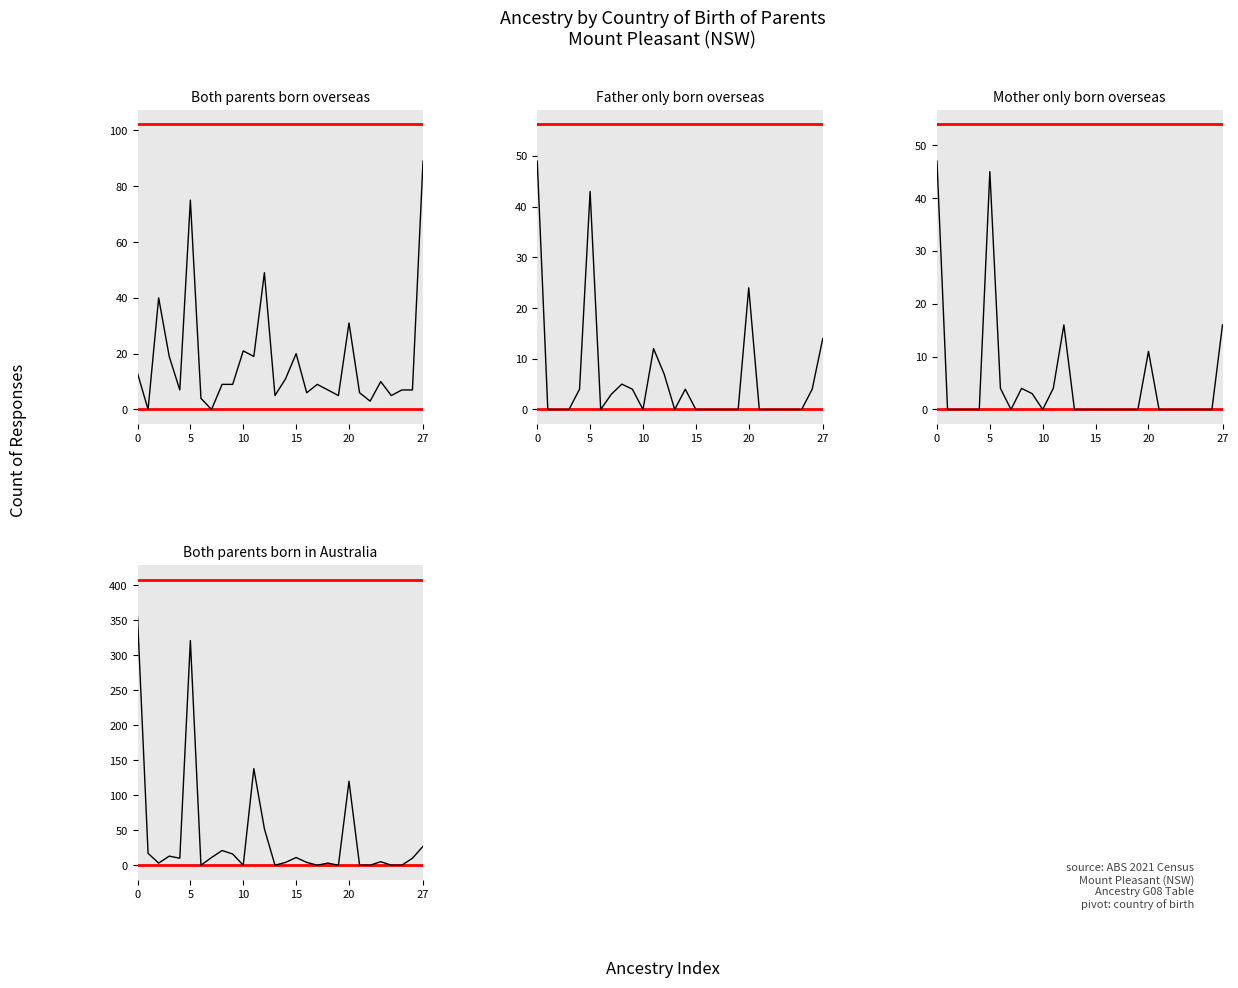

What is the total value across all series at 7?

14